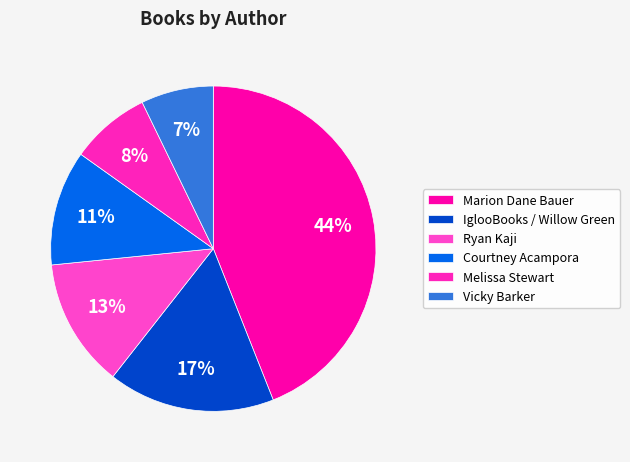

Count the number of slices in the pie.

6